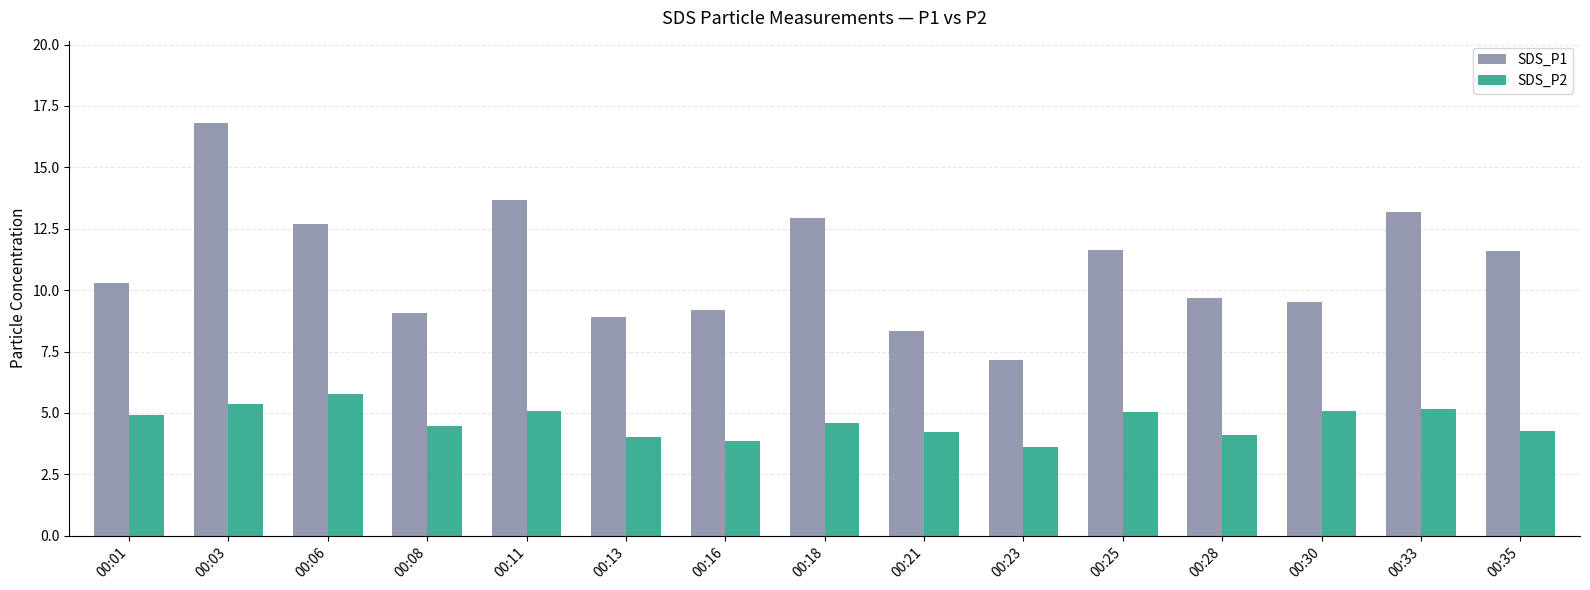

The SDS_P2 series shows 4.1 at 00:28. True or false?

True